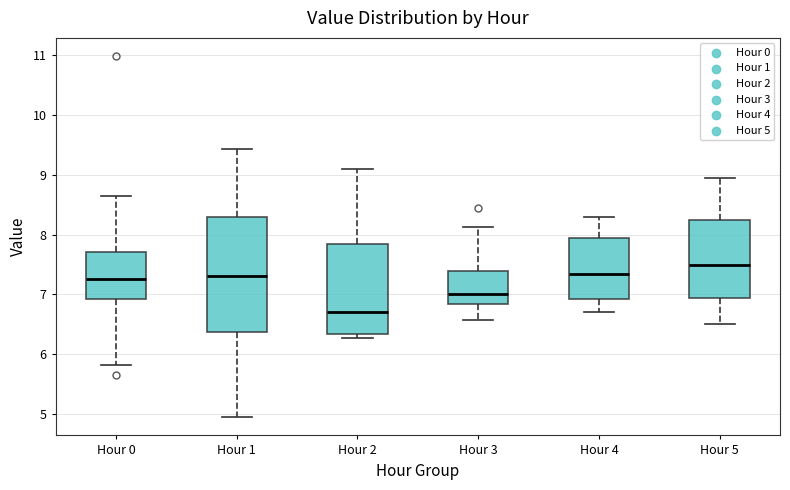

Which box's median line is the highest?

Hour 5